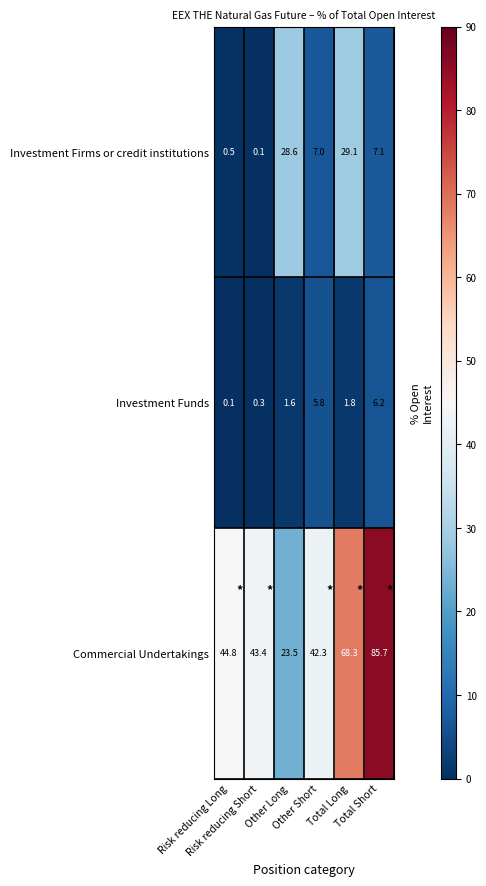

At Risk reducing Long, list the series in order from largest to smallest.

Commercial Undertakings, Investment Firms or credit institutions, Investment Funds